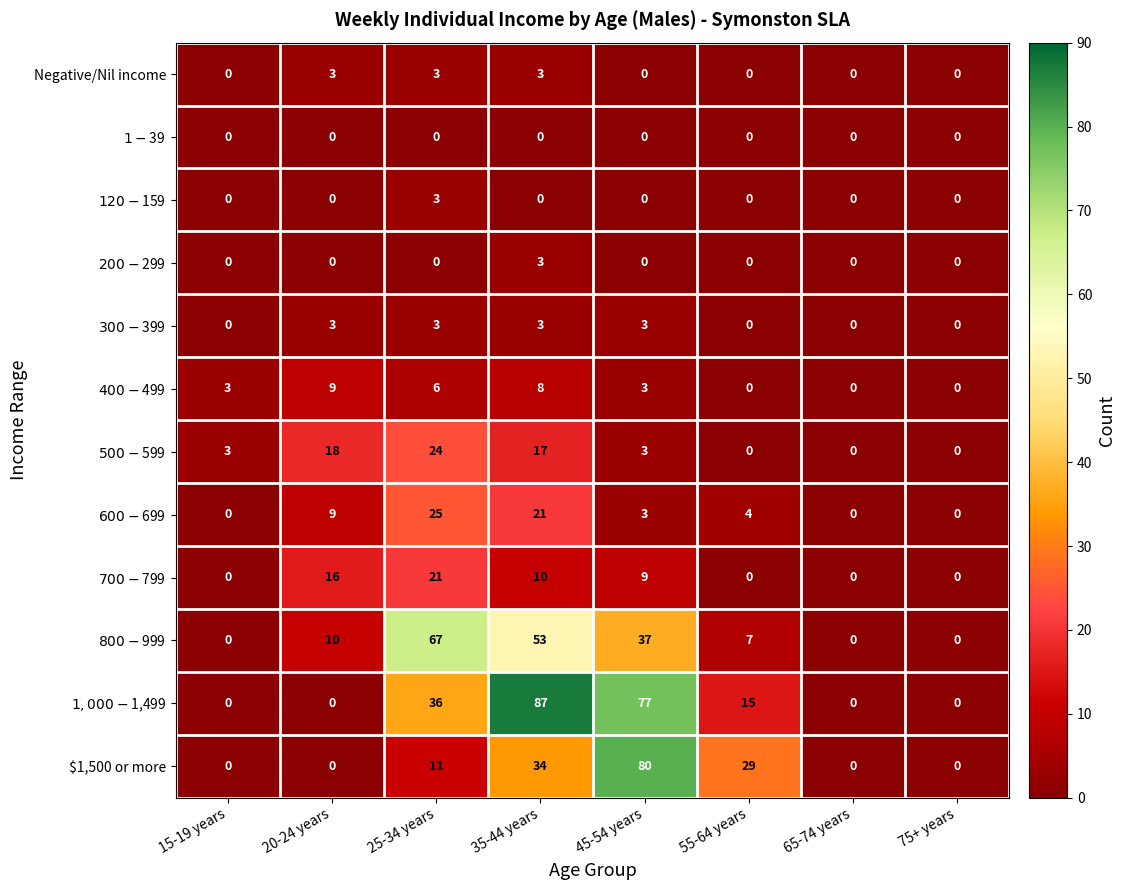

What is the difference between the highest and lowest values at 25-34 years?

67